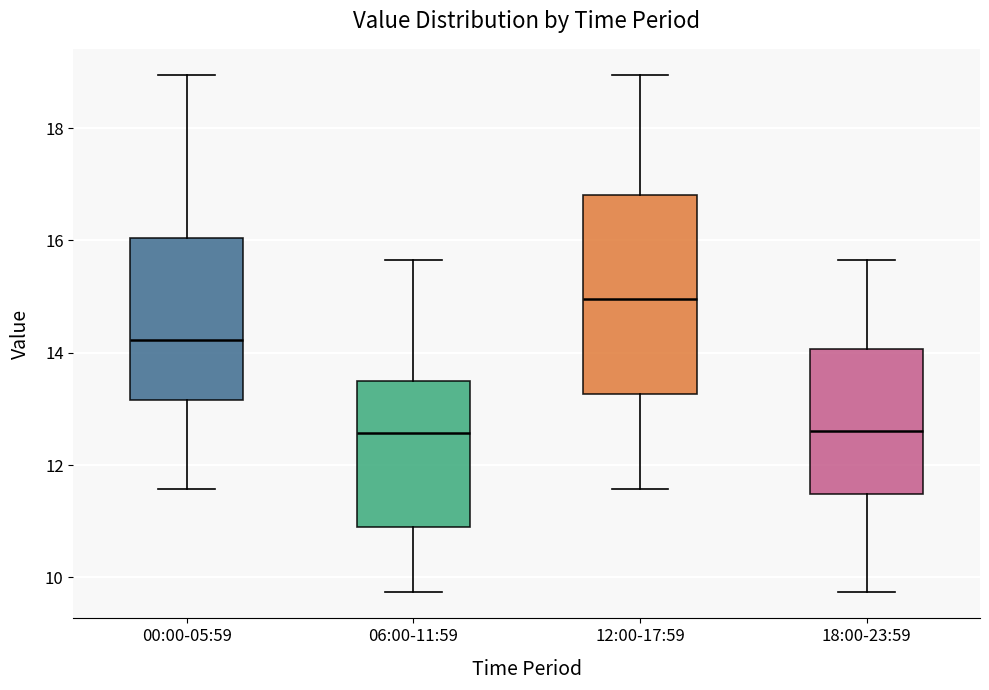

Where is the upper edge of the box for 18:00-23:59 on the y-axis? The values are not printed on the chart, so give them approximately, as read against the axis.

14.0